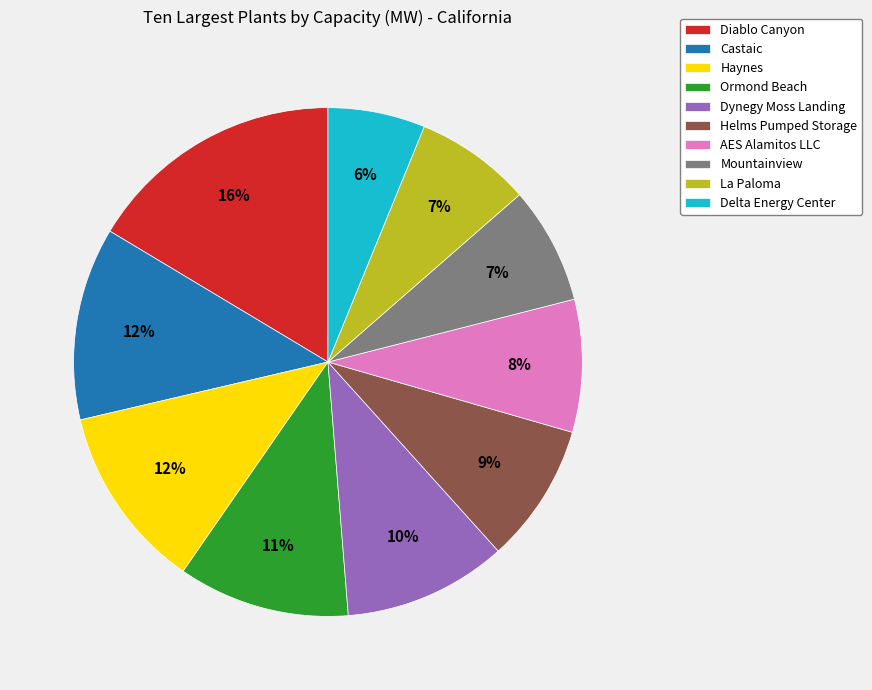

To the nearest percent, what is the combined percentage of Ormond Beach and AES Alamitos LLC?

19%